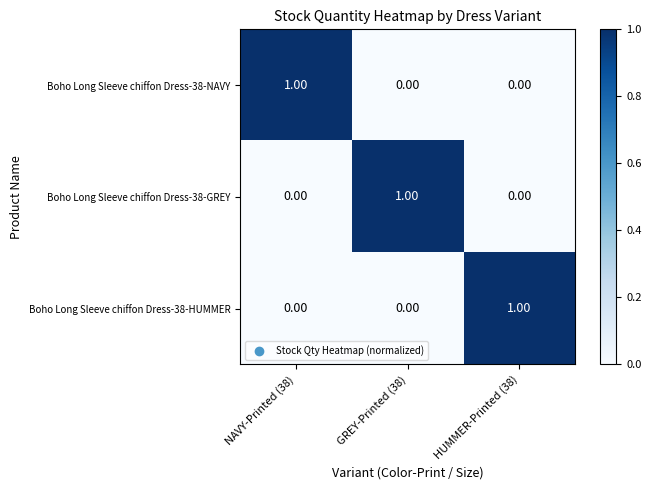

At how many categories does at least one series exceed 0?

3